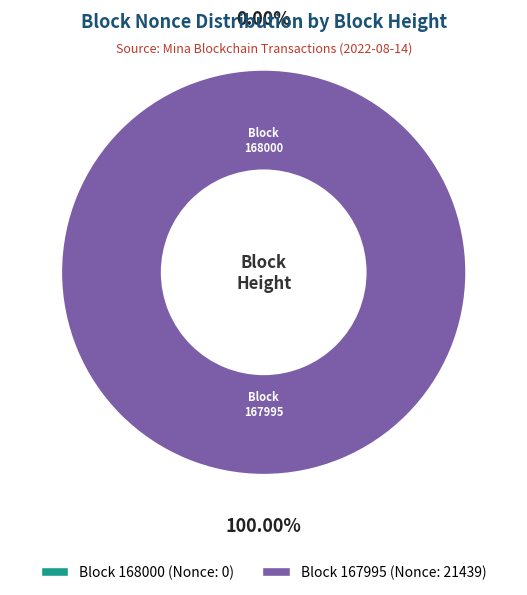

To the nearest percent, what is the difference between the 168000 and 167995 slice percentages?

100%